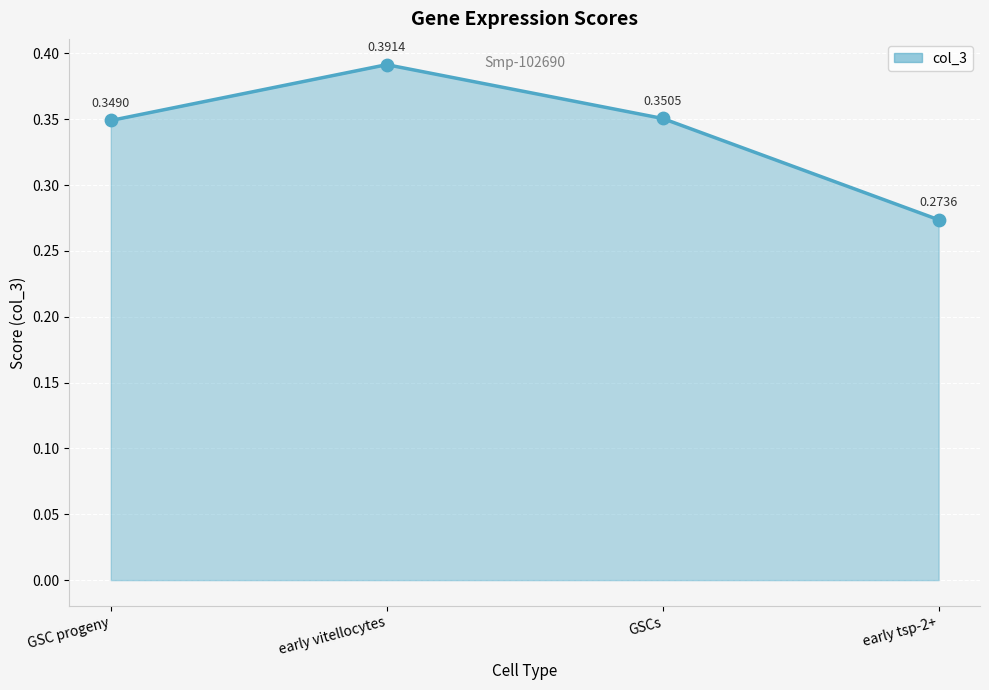

What is the change in value from GSC progeny to early tsp-2+?

-0.1